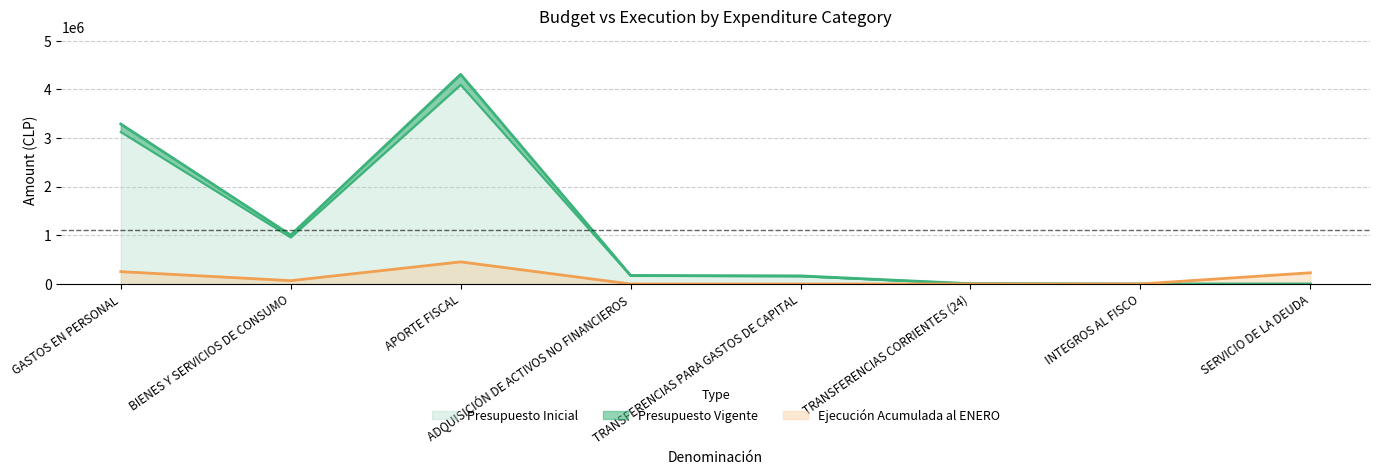

What value does the Presupuesto Inicial series have at SERVICIO DE LA DEUDA?

10